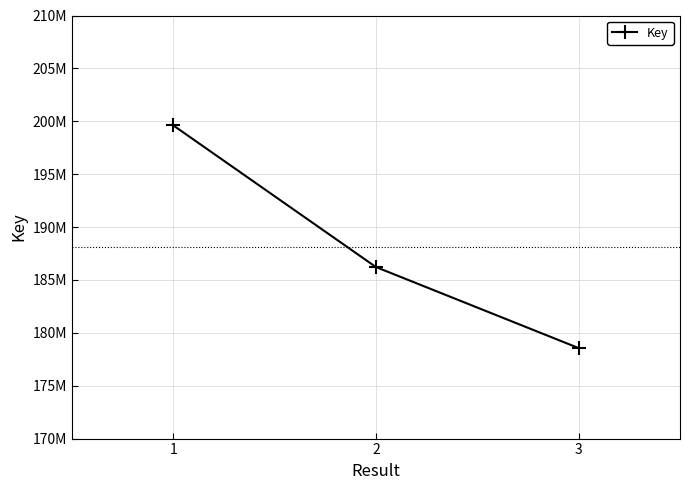

Is it true that the value at 3 is 178556252?

True